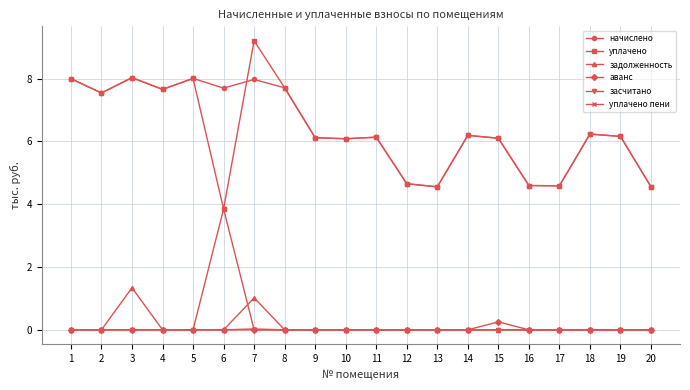

How many засчитано values are between 0 and 1?

19